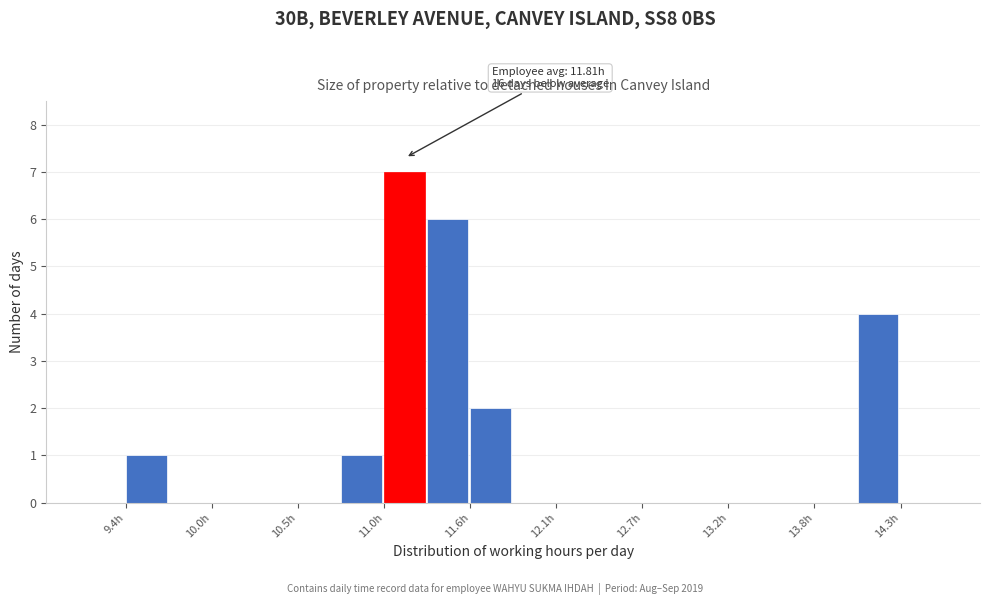

Around what value on the x-axis is the tallest bar? Give the approximate position of its centre, as read against the axis.

11.2